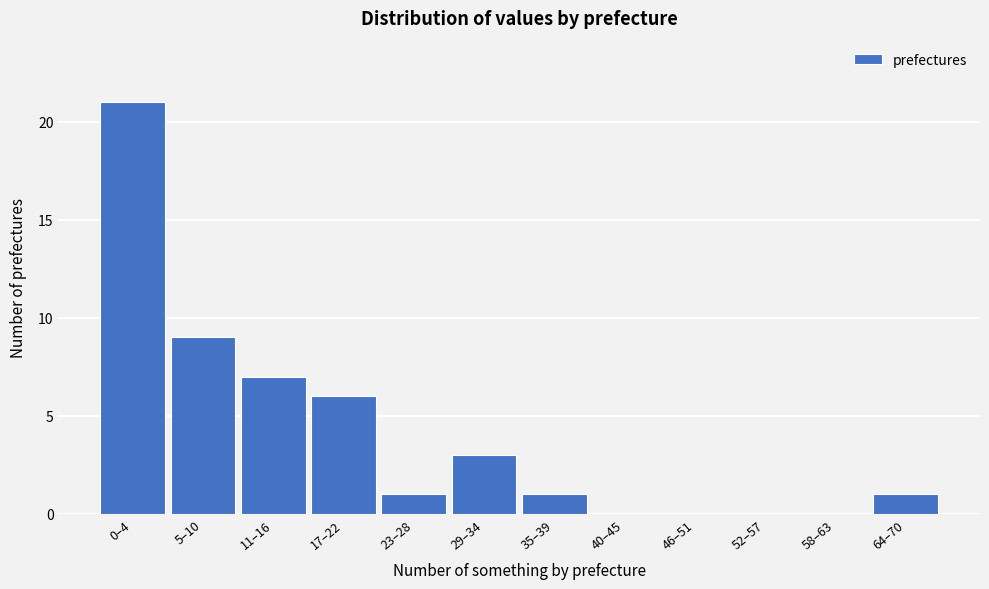

Reading left to right, what are all the values shown in this chart?

0–4=21	5–10=9	11–16=7	17–22=6	23–28=1	29–34=3	35–39=1	40–45=0	46–51=0	52–57=0	58–63=0	64–70=1